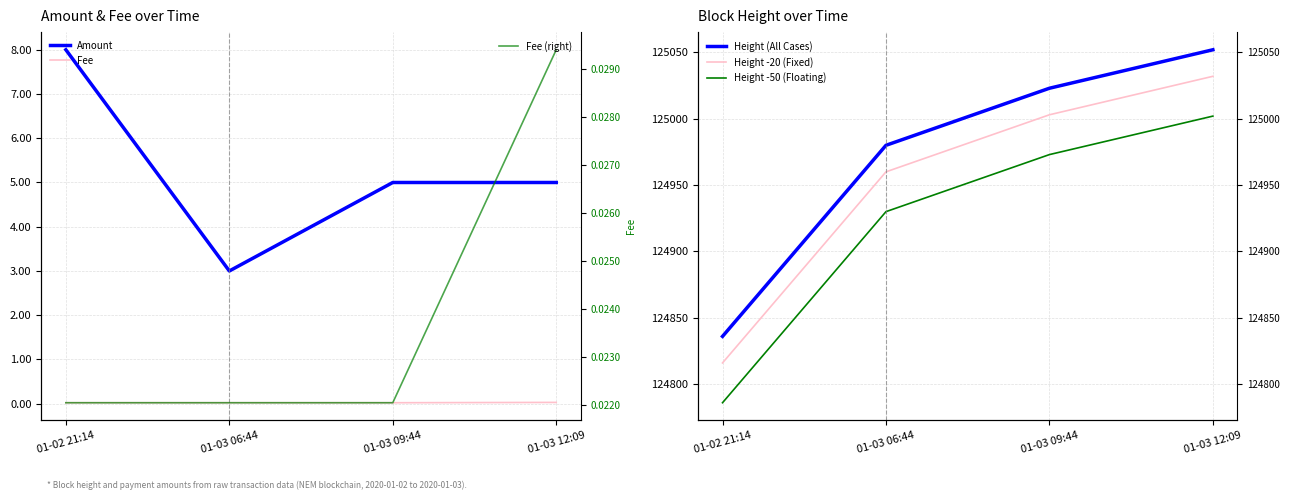

What is the spread (max minus min) of values at 01-03 06:44?

124980.0